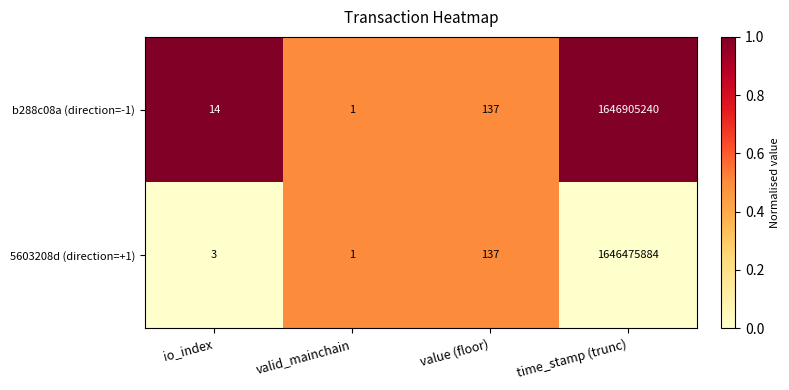

True or false: 5603208d (direction=+1) has a value of 734347280 at time_stamp (trunc).

False